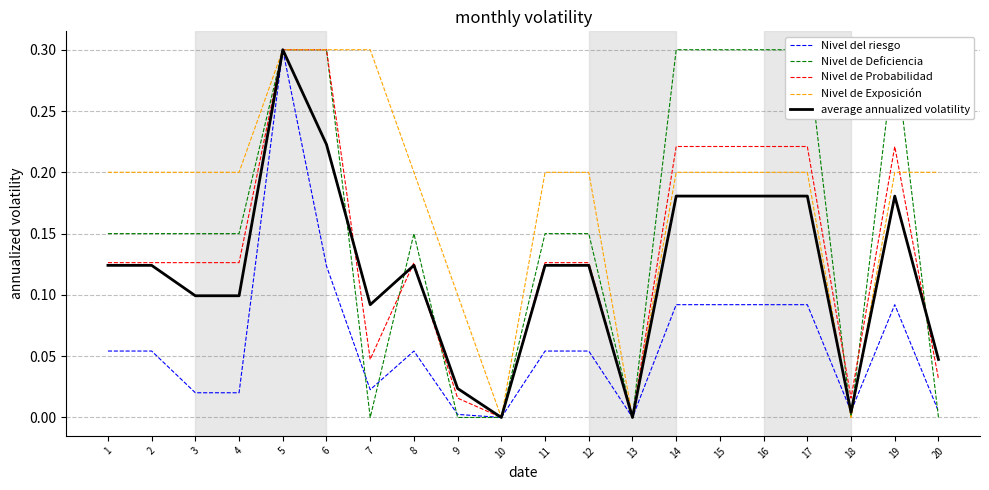

Between 1 and 10, which series saw the biggest shift?

Nivel de Exposición